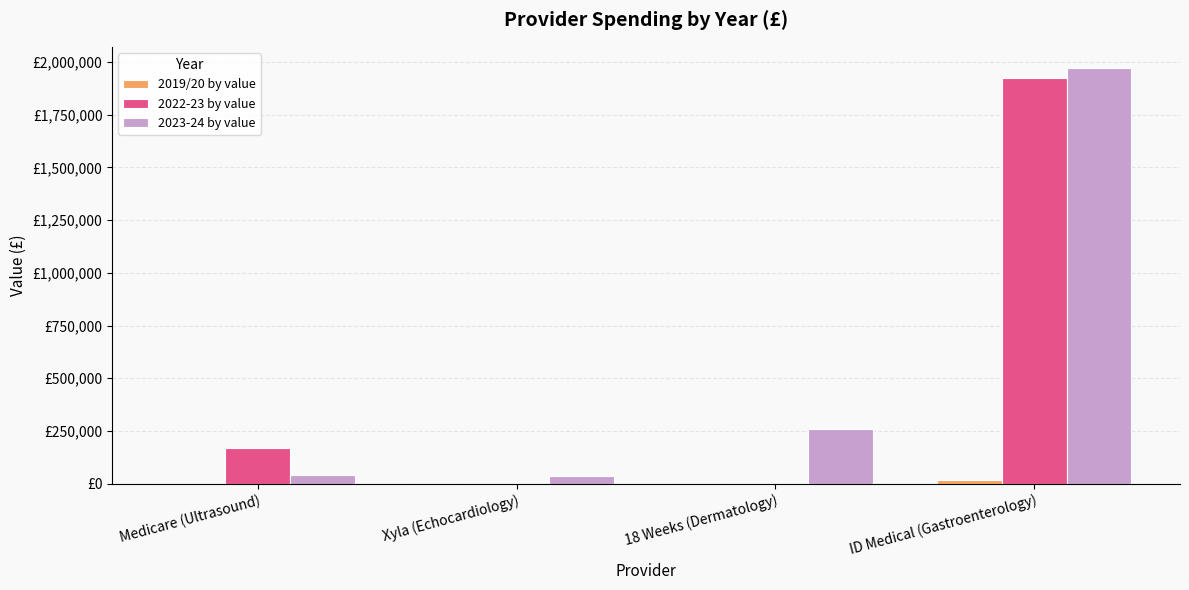

Which series has the widest spread of values?

2023-24 by value